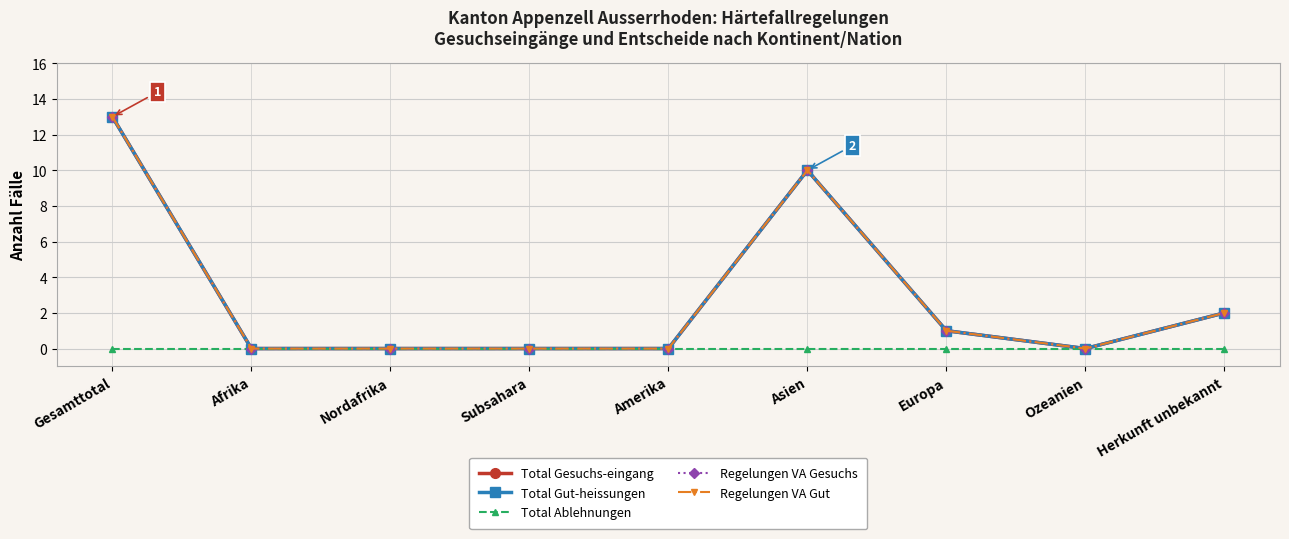

Reading left to right, list all the values displayed in this chart.

Total Gesuchs-eingang: 13	0	0	0	0	10	1	0	2
Total Gut-heissungen: 13	0	0	0	0	10	1	0	2
Total Ablehnungen: 0	0	0	0	0	0	0	0	0
Regelungen VA Gesuchs: 13	0	0	0	0	10	1	0	2
Regelungen VA Gut: 13	0	0	0	0	10	1	0	2